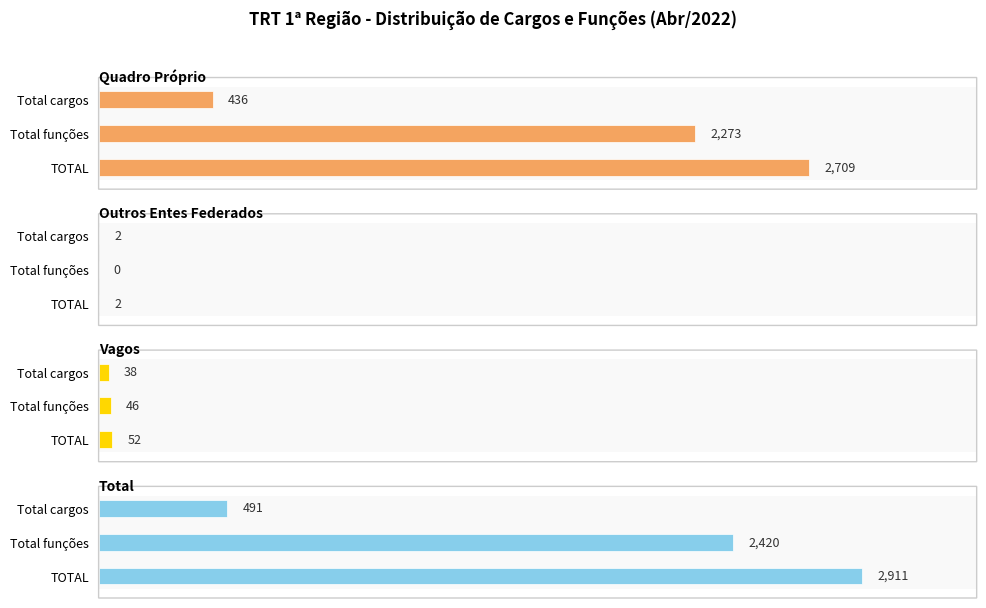

How many data points in Vagos are less than 46?

1